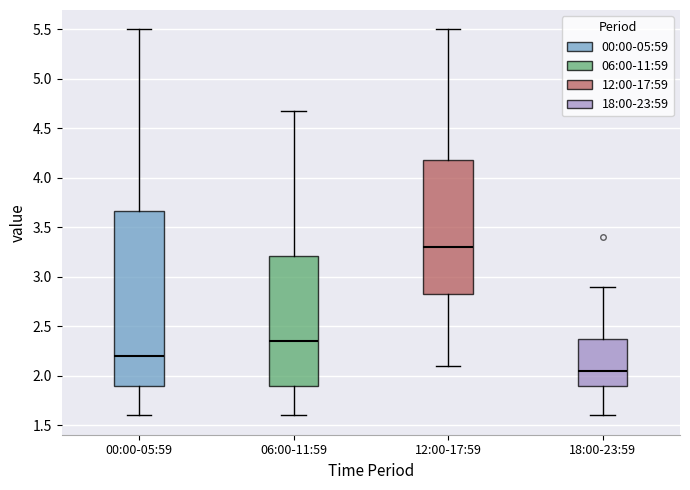

Reading left to right, transcribe this box plot: for each box, give where its median line is, the range the box spans, and where its two whiskers end, as read against the y-axis. The values are not printed on the chart, so give them approximately, as read against the axis.

00:00-05:59: median 2.20, box 1.90 to 3.65, whiskers 1.60 to 5.50
06:00-11:59: median 2.35, box 1.90 to 3.20, whiskers 1.60 to 4.65
12:00-17:59: median 3.30, box 2.85 to 4.20, whiskers 2.10 to 5.50
18:00-23:59: median 2.05, box 1.90 to 2.40, whiskers 1.60 to 2.90